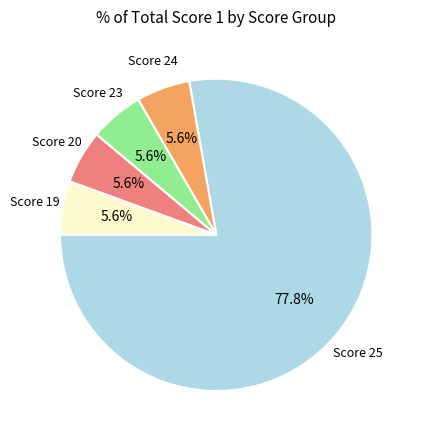

Does any single category account for the majority?

Yes